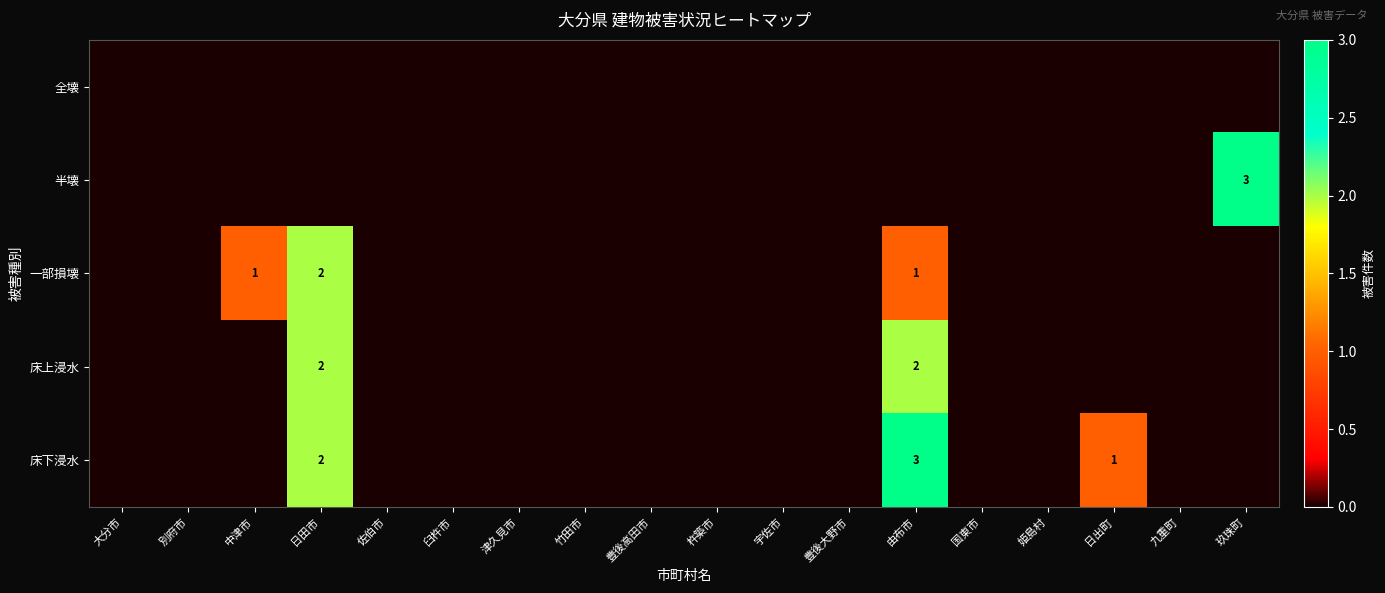

What is the difference between the maximum and second lowest values in the 半壊 series?

3